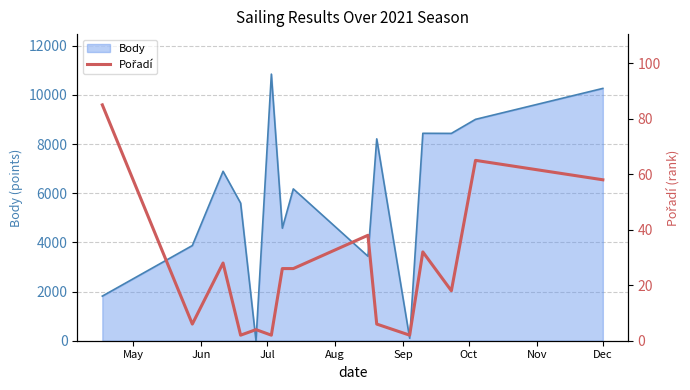

Which label corresponds to the largest value in the chart?

May